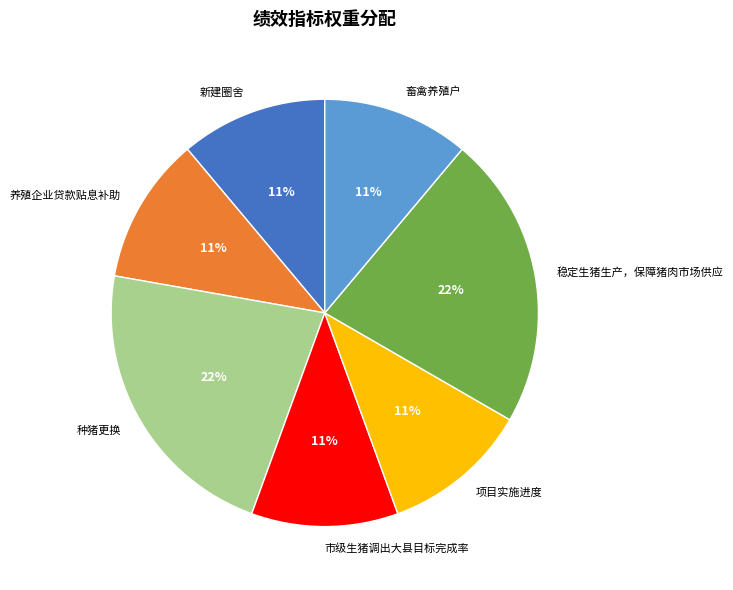

Approximately how many times larger is the value at 项目实施进度 compared to 市级生猪调出大县目标完成率?

1.0